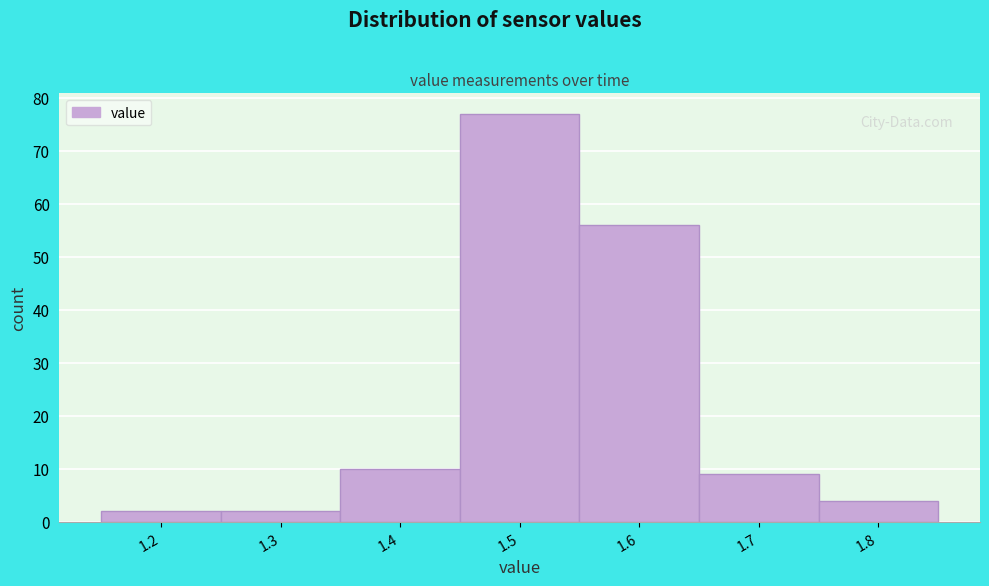

Reading left to right, transcribe all the data shown in this chart.

2	2	10	77	56	9	4